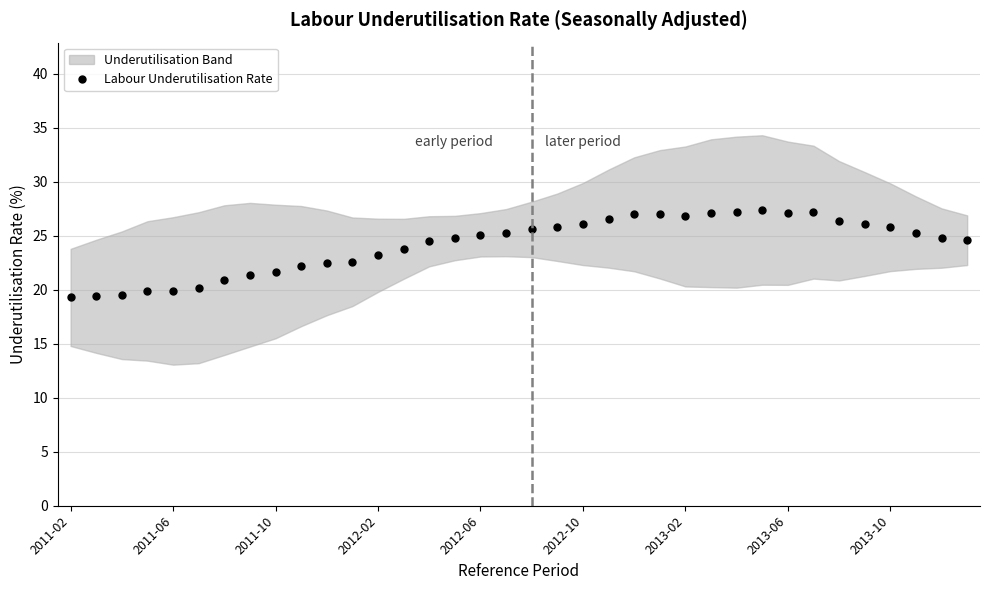

Is it true that the value at 26 is 9.3?

False